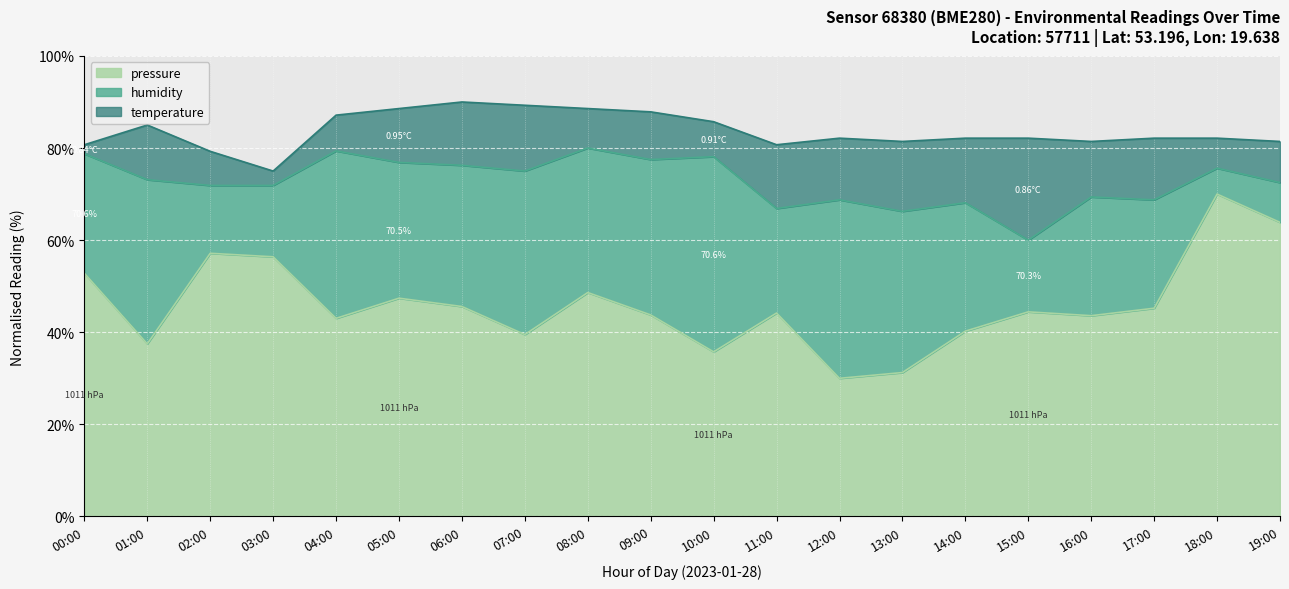

In humidity, how many points are higher than both neighbors (excluding endpoints)?

7